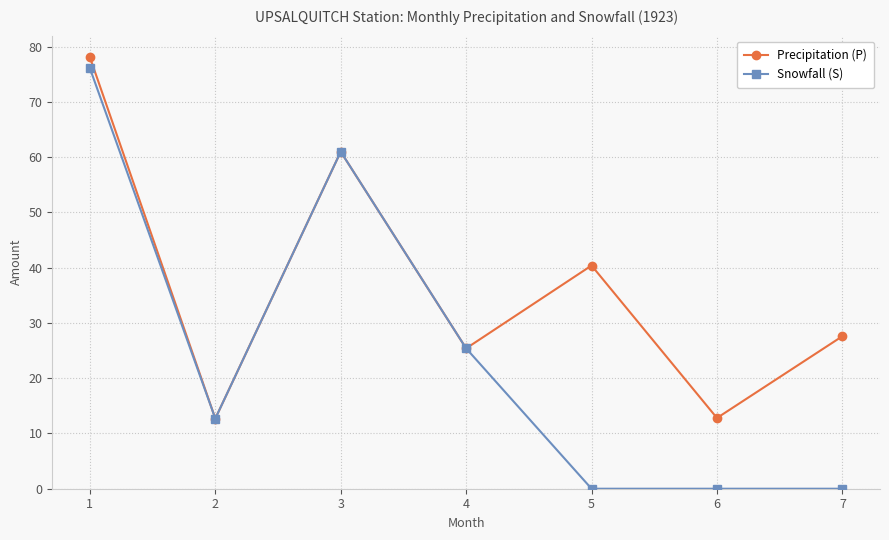

Which series has the widest spread of values?

Snowfall (S)